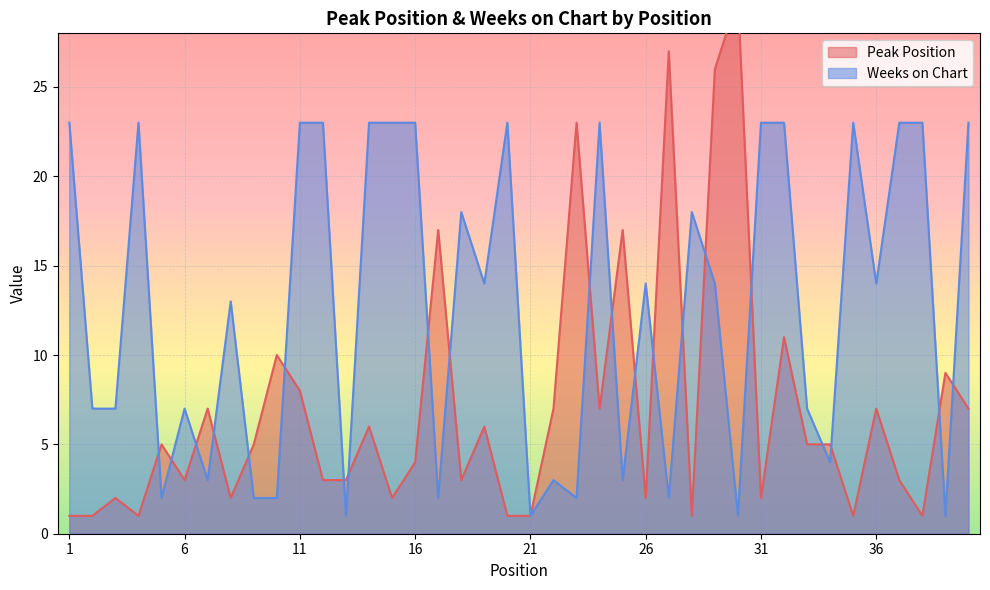

What is the total value across all series at 20?

24